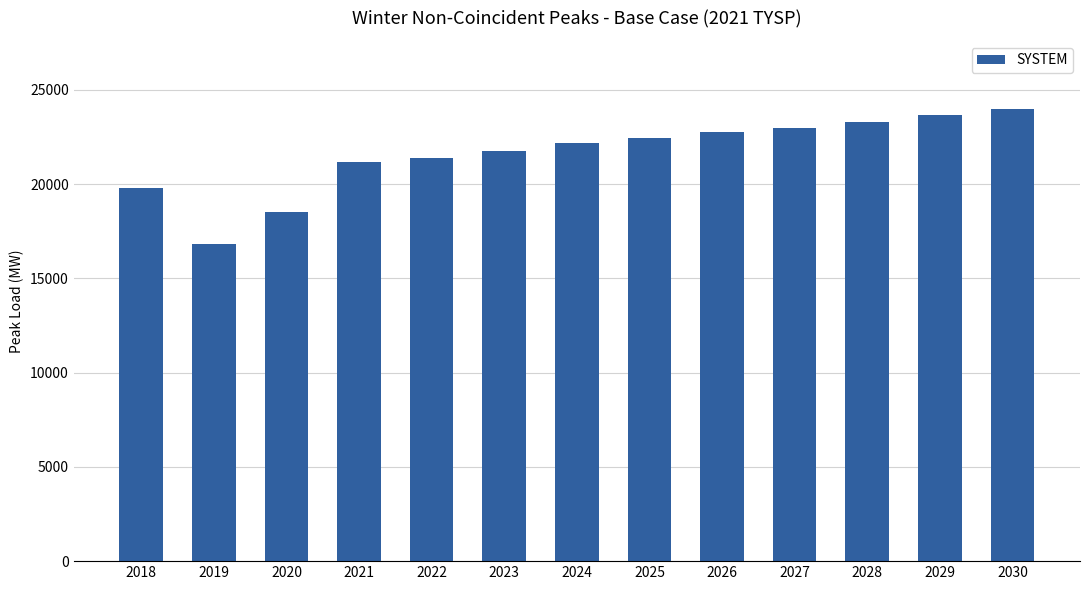

What is the maximum value shown in the chart?

23998.3